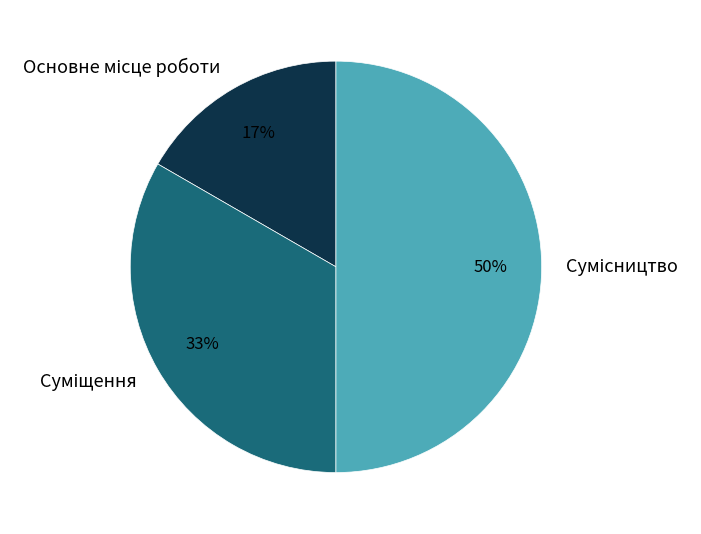

To the nearest percent, what is the difference between the largest and smallest slice percentages?

33%